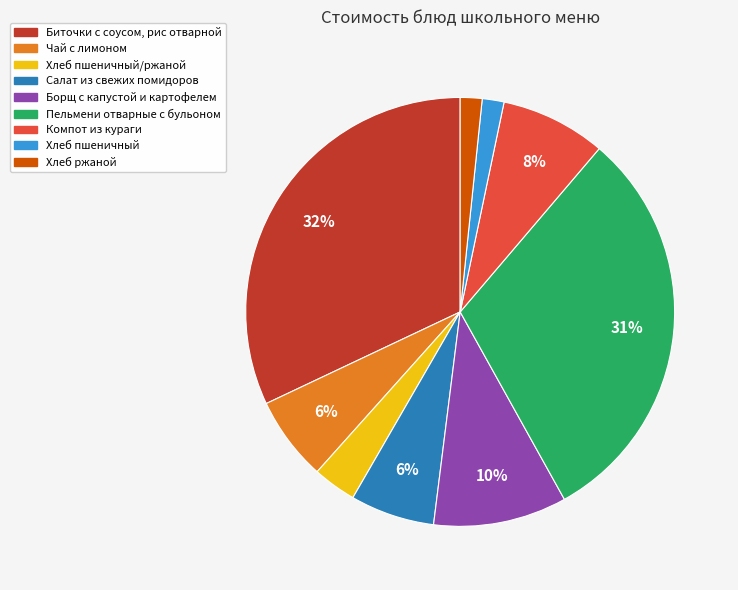

The Пельмени отварные с бульоном slice represents 21% of the pie. True or false?

False